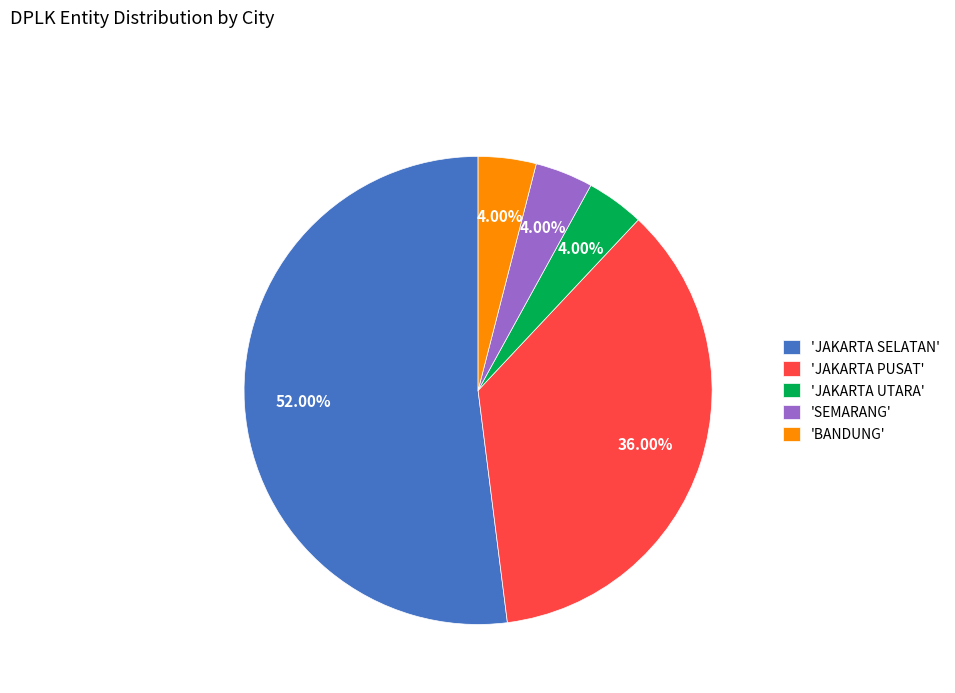

How many segments does this pie chart have?

5